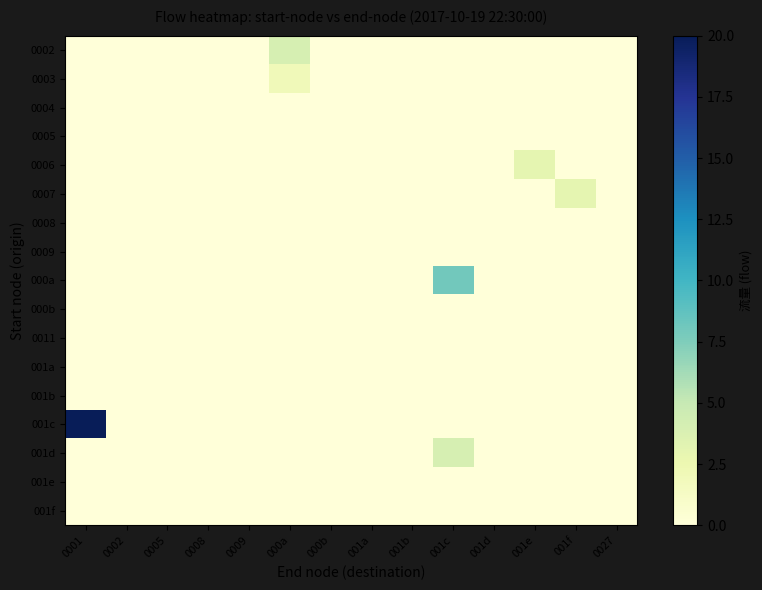

At which category does the chart reach its peak across all series?

0001